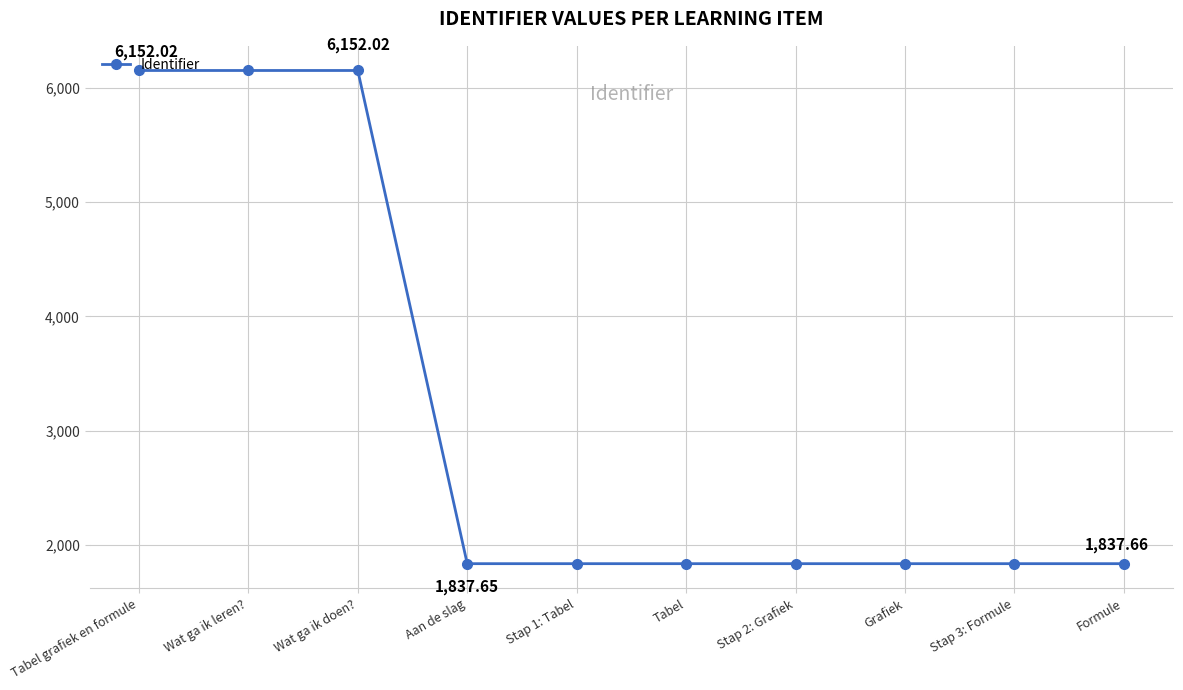

What is the ratio of the value at Tabel grafiek en formule to the value at Aan de slag?

3.3